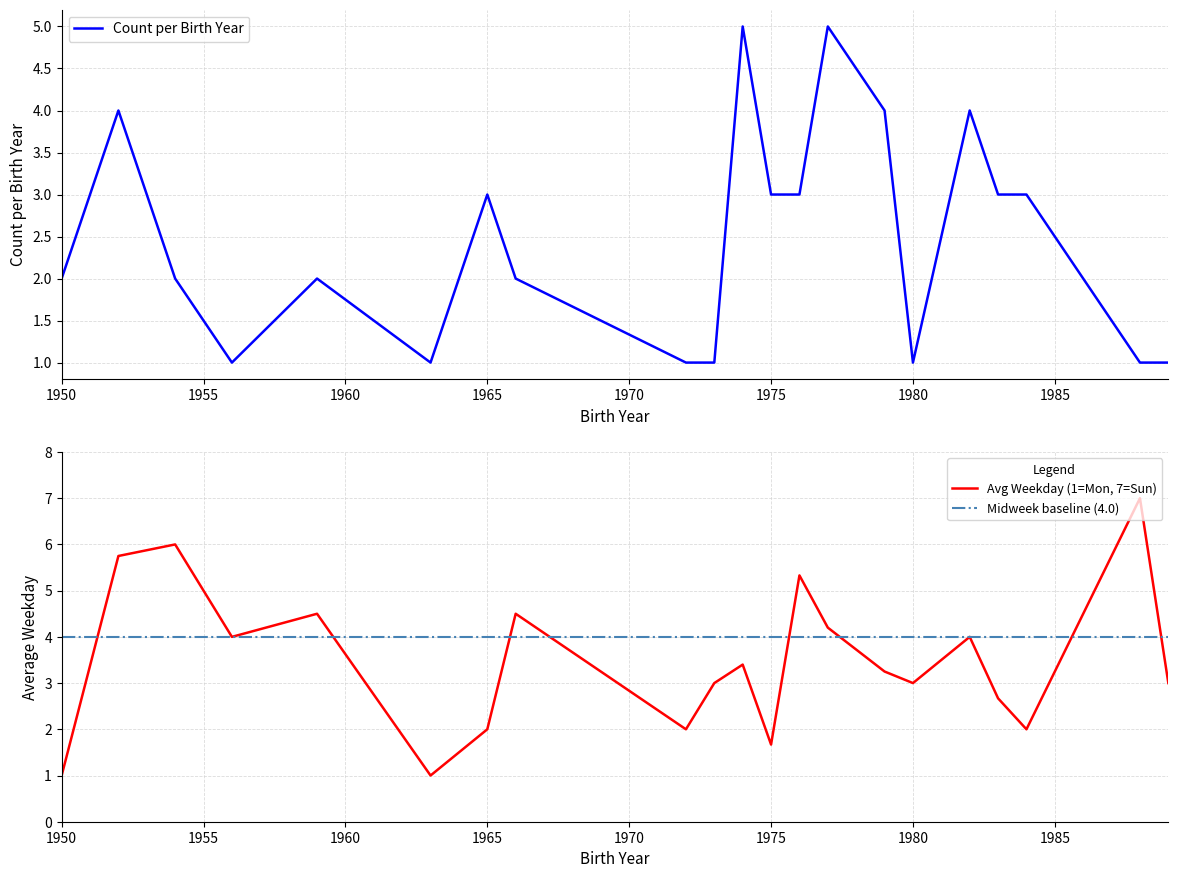

Reading right to left, transcribe all the data shown in this chart.

Count per Birth Year: 1989=1.0	1988=1.0	1984=3.0	1983=3.0	1982=4.0	1980=1.0	1979=4.0	1977=5.0	1976=3.0	1975=3.0	1974=5.0	1973=1.0	1972=1.0	1966=2.0	1965=3.0	1963=1.0	1959=2.0	1956=1.0	1954=2.0	1952=4.0	1950=2.0
Avg Weekday: 1989=3.0	1988=7.0	1984=2.0	1983=2.7	1982=4.0	1980=3.0	1979=3.2	1977=4.2	1976=5.3	1975=1.7	1974=3.4	1973=3.0	1972=2.0	1966=4.5	1965=2.0	1963=1.0	1959=4.5	1956=4.0	1954=6.0	1952=5.8	1950=1.0